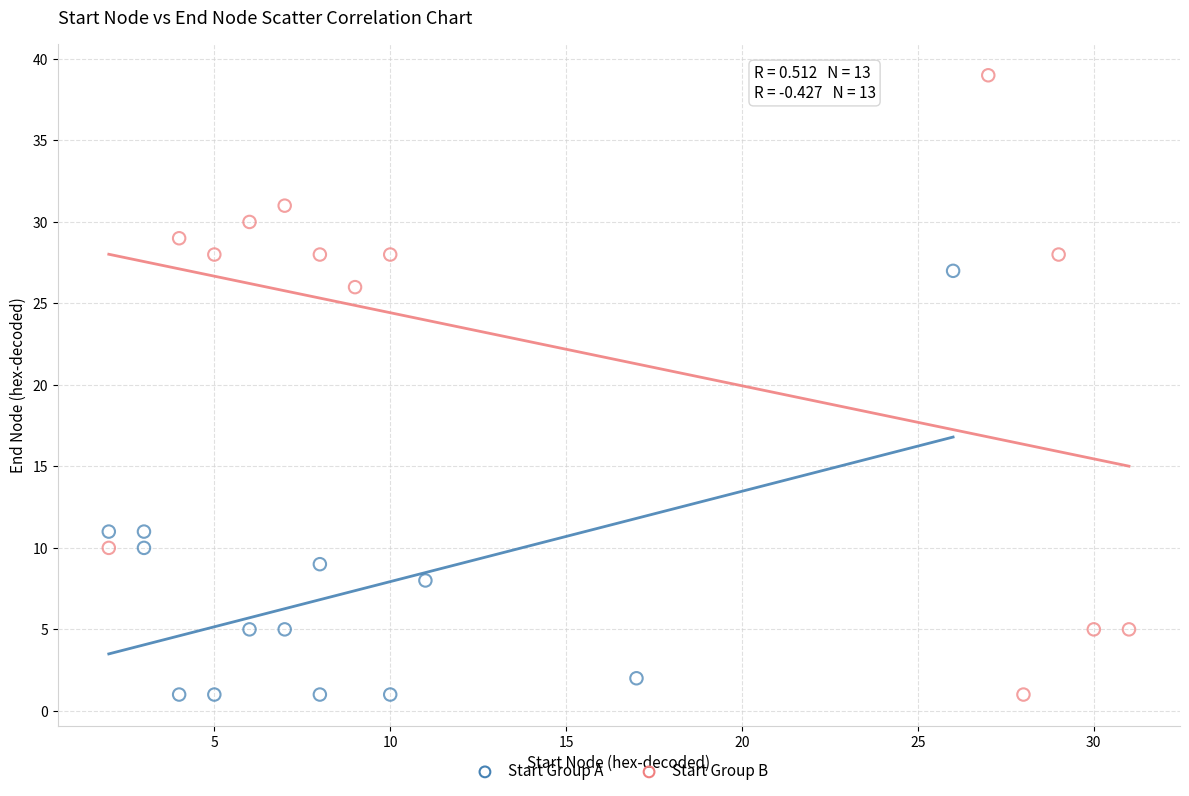

What are all the series names shown in the legend?

Start Group A, Start Group B